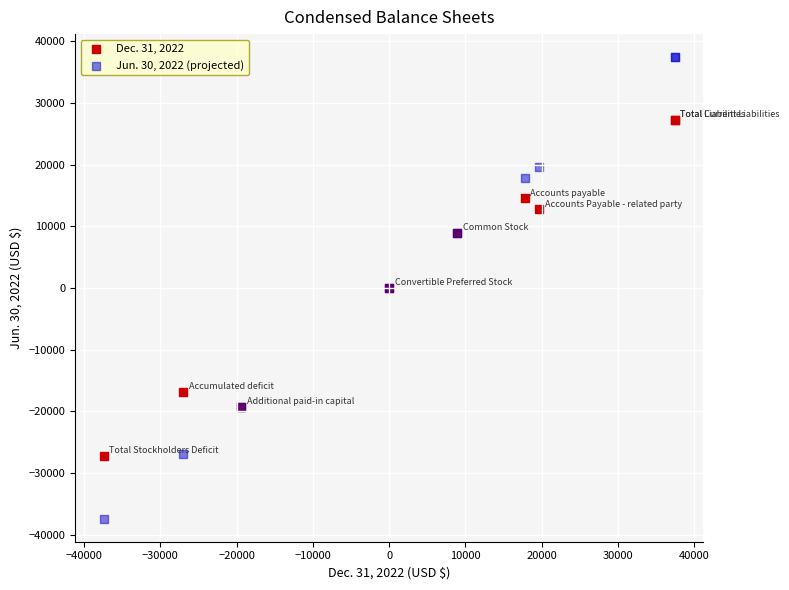

What are all the series names shown in the legend?

Dec. 31, 2022, Jun. 30, 2022 (projected)